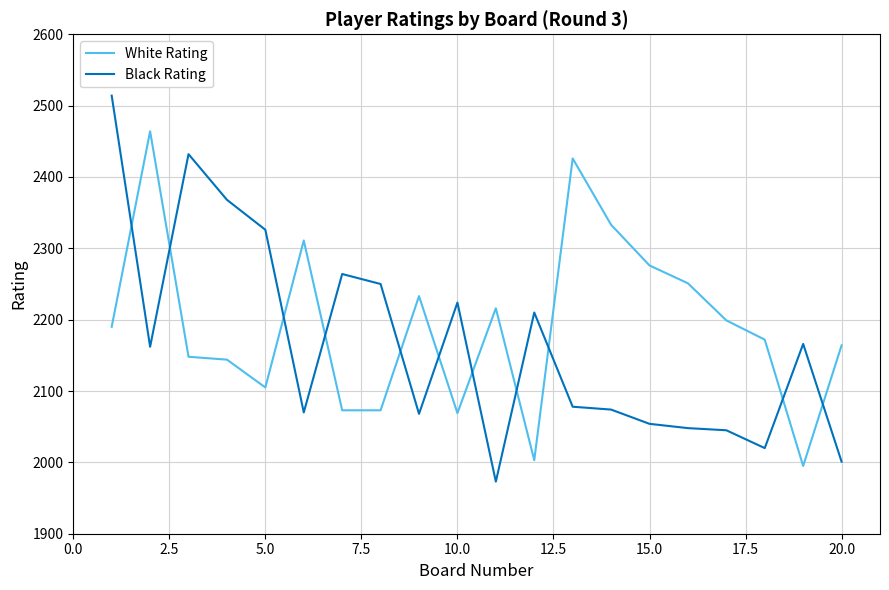

How many times do White Rating and Black Rating cross each other?

11